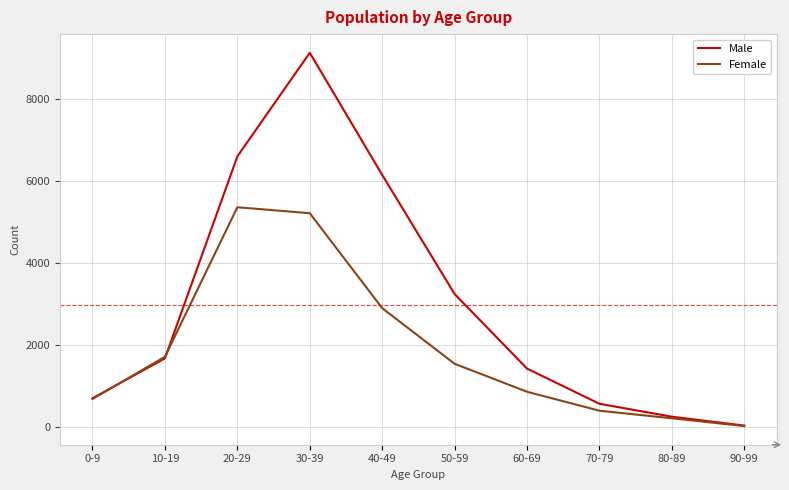

Rank the series at 20-29 from highest to lowest value.

Male, Female